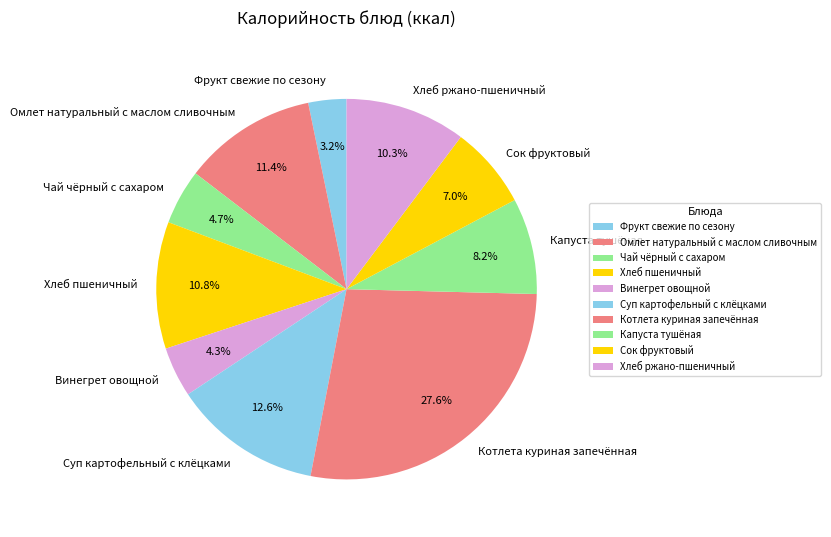

To the nearest percent, what is the combined percentage of Капуста тушёная and Хлеб пшеничный?

19%